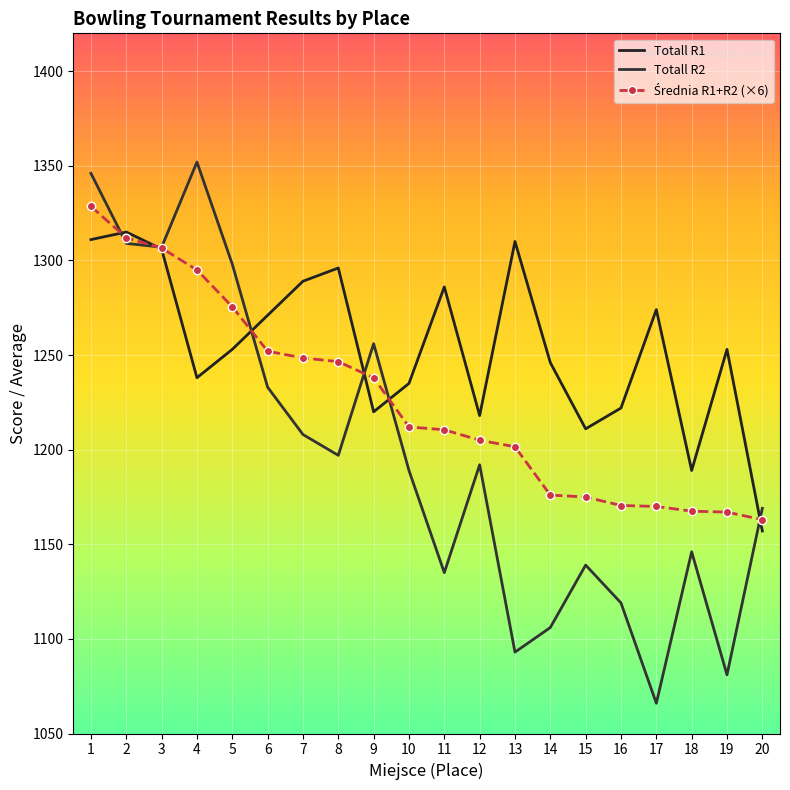

Reading left to right, extract all data points from this chart.

Totall R1: 1=1311.0	2=1315.0	3=1306.0	4=1238.0	5=1253.0	6=1271.0	7=1289.0	8=1296.0	9=1220.0	10=1235.0	11=1286.0	12=1218.0	13=1310.0	14=1246.0	15=1211.0	16=1222.0	17=1274.0	18=1189.0	19=1253.0	20=1157.0
Totall R2: 1=1346.0	2=1309.0	3=1307.0	4=1352.0	5=1298.0	6=1233.0	7=1208.0	8=1197.0	9=1256.0	10=1189.0	11=1135.0	12=1192.0	13=1093.0	14=1106.0	15=1139.0	16=1119.0	17=1066.0	18=1146.0	19=1081.0	20=1169.0
Średnia R1+R2 (×6): 1=1328.5	2=1312.0	3=1306.5	4=1295.0	5=1275.5	6=1252.0	7=1248.5	8=1246.5	9=1238.0	10=1212.0	11=1210.5	12=1205.0	13=1201.5	14=1176.0	15=1175.0	16=1170.5	17=1170.0	18=1167.5	19=1167.0	20=1163.0